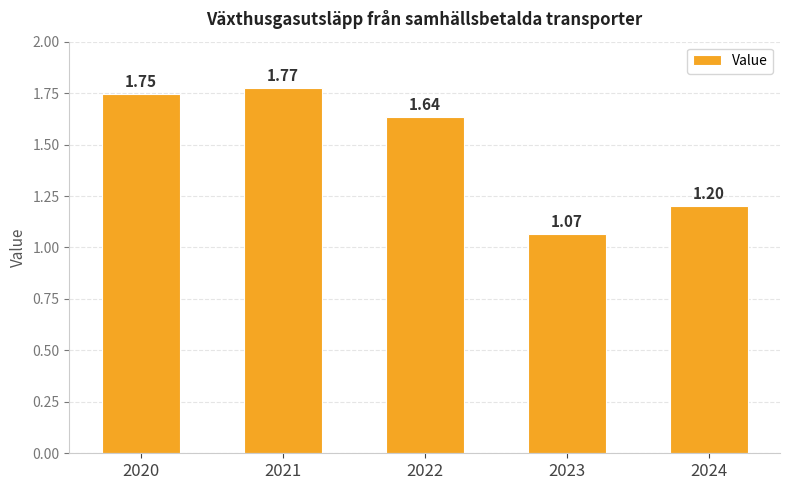

What is the difference between the maximum and second lowest values?

0.6